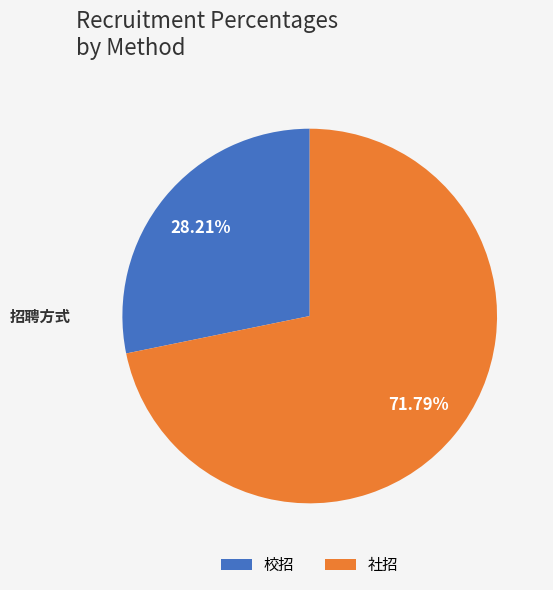

The 社招 slice represents 80% of the pie. True or false?

False